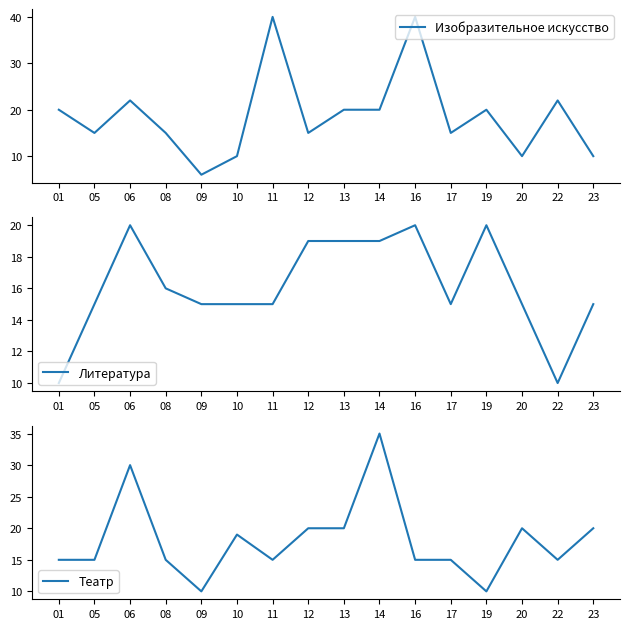

At which label is Изобразительное искусство closest to 23?

06